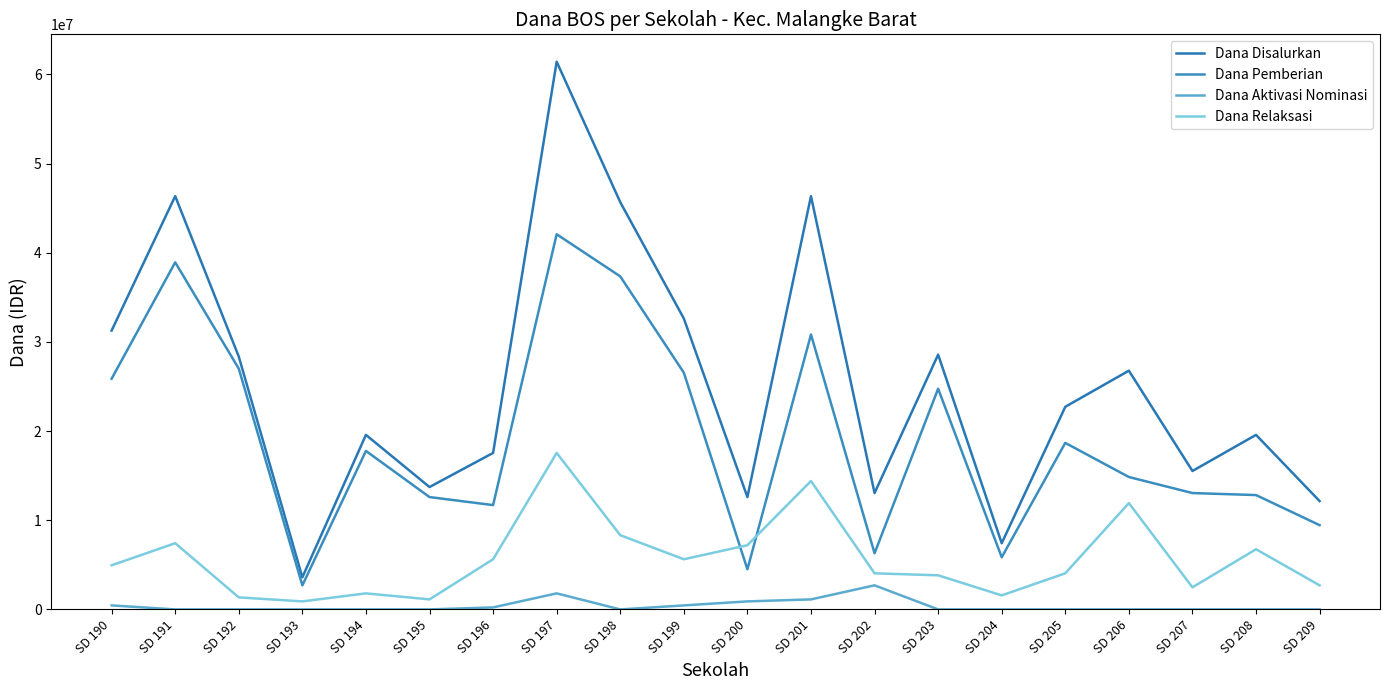

How many distinct data groups are displayed?

4